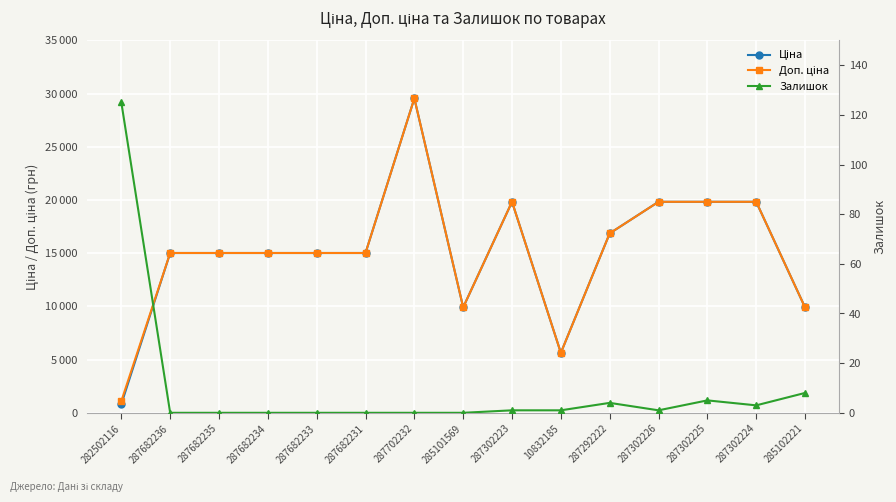

Reading left to right, list all the values displayed in this chart.

Ціна: 813.0	15019.2	15019.2	15019.2	15019.2	15019.2	29548.9	9908.5	19831.1	5636.0	16863.2	19831.1	19831.1	19831.1	9908.5
Доп. ціна: 1101.8	15019.2	15019.2	15019.2	15019.2	15019.2	29548.9	9908.5	19831.1	5636.0	16863.2	19831.1	19831.1	19831.1	9908.5
Залишок: 125.0	0.0	0.0	0.0	0.0	0.0	0.0	0.0	1.0	1.0	4.0	1.0	5.0	3.0	8.0